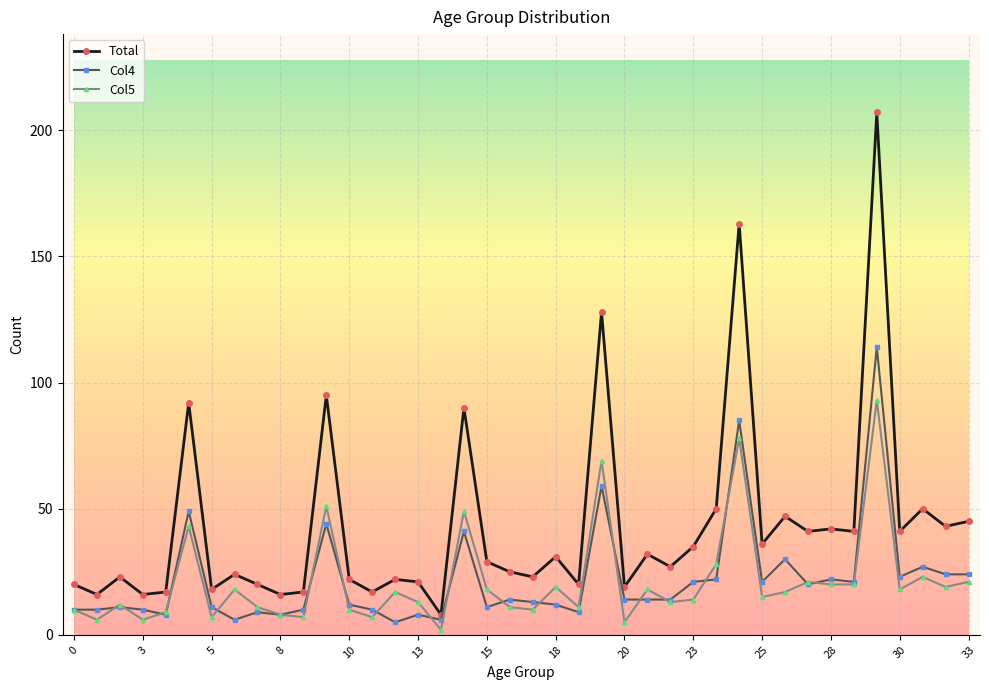

In Total, how many points are lower than both neighbors (excluding endpoints)?

15